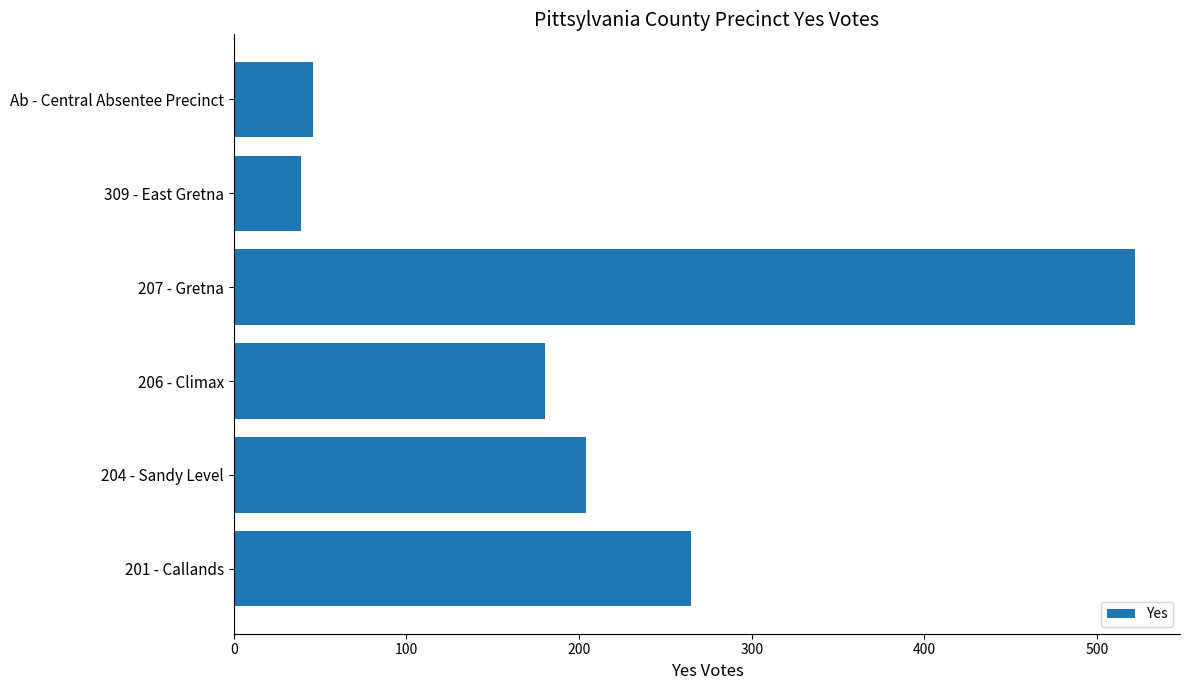

Which category has the lowest value across all series?

309 - East Gretna